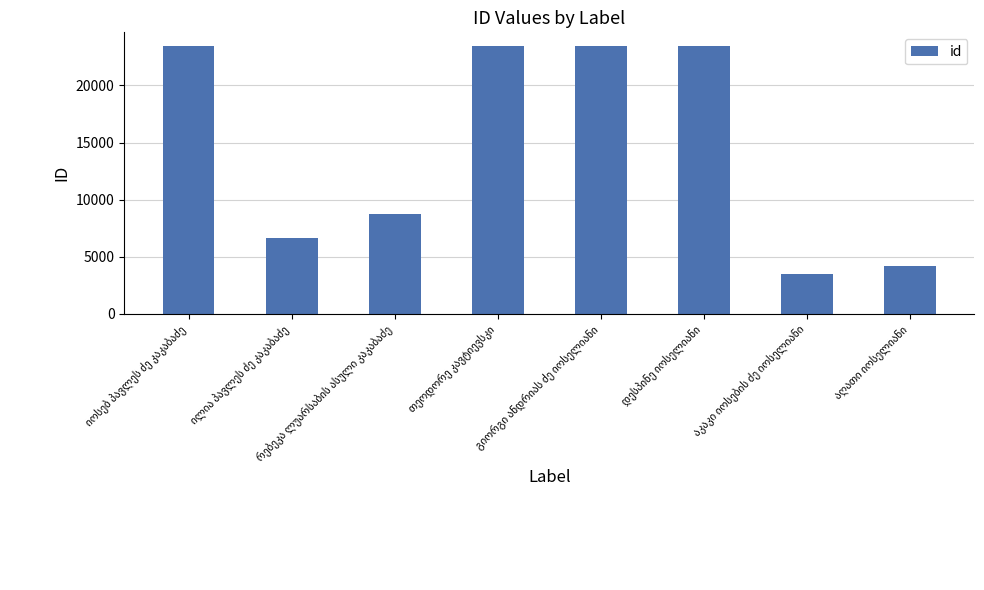

What is the greatest value displayed?

23469